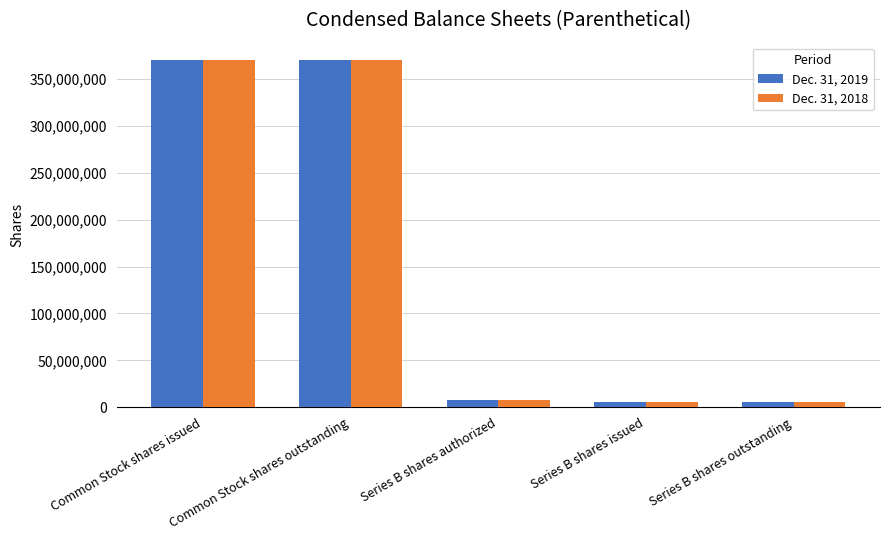

How many groups of bars are there?

5